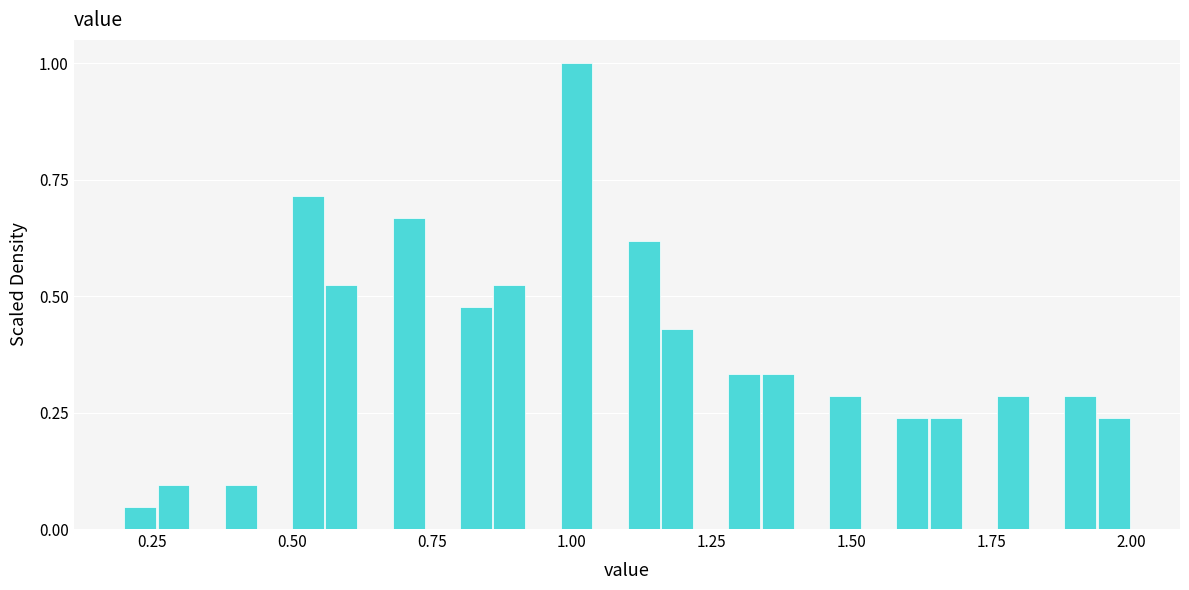

Around what value on the x-axis is the tallest bar? Give the approximate position of its centre, as read against the axis.

1.00